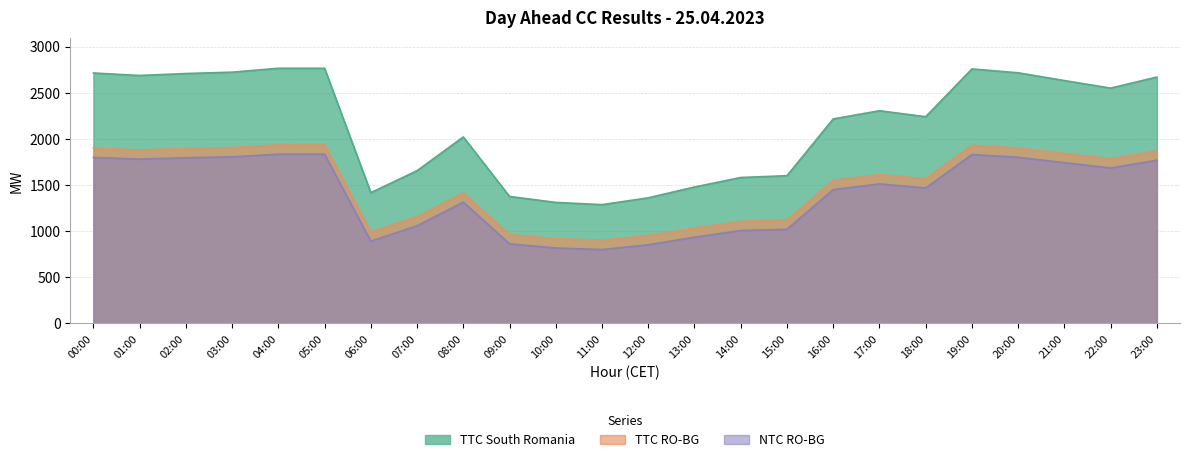

What are all the series names shown in the legend?

TTC South Romania, TTC RO-BG, NTC RO-BG